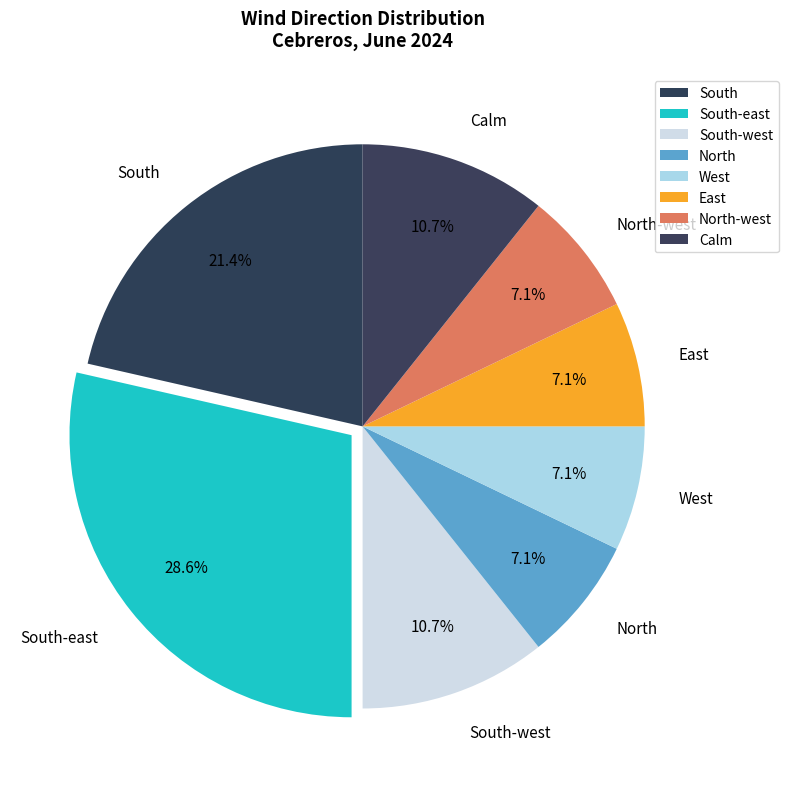

Which category has the biggest portion of the pie?

South-east